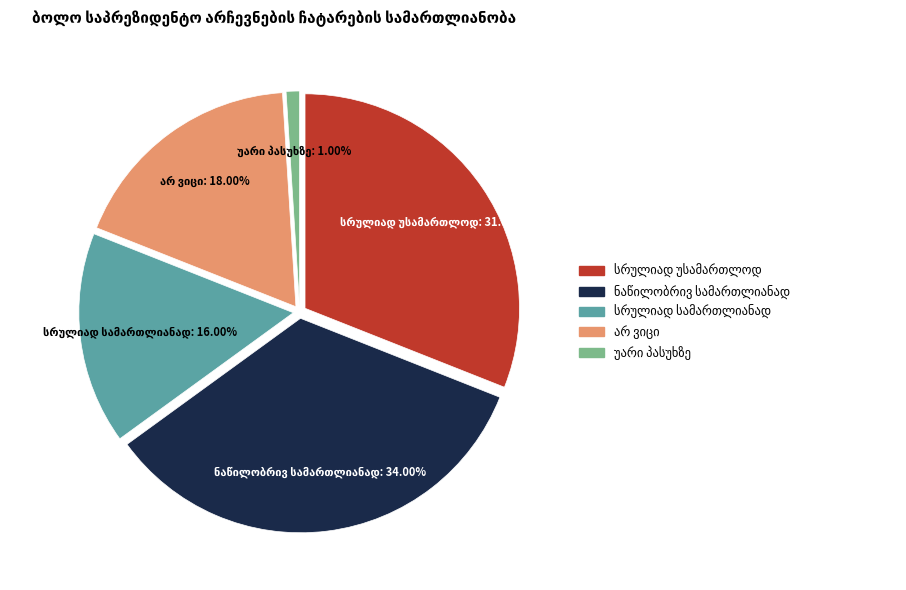

Count the number of slices in the pie.

5